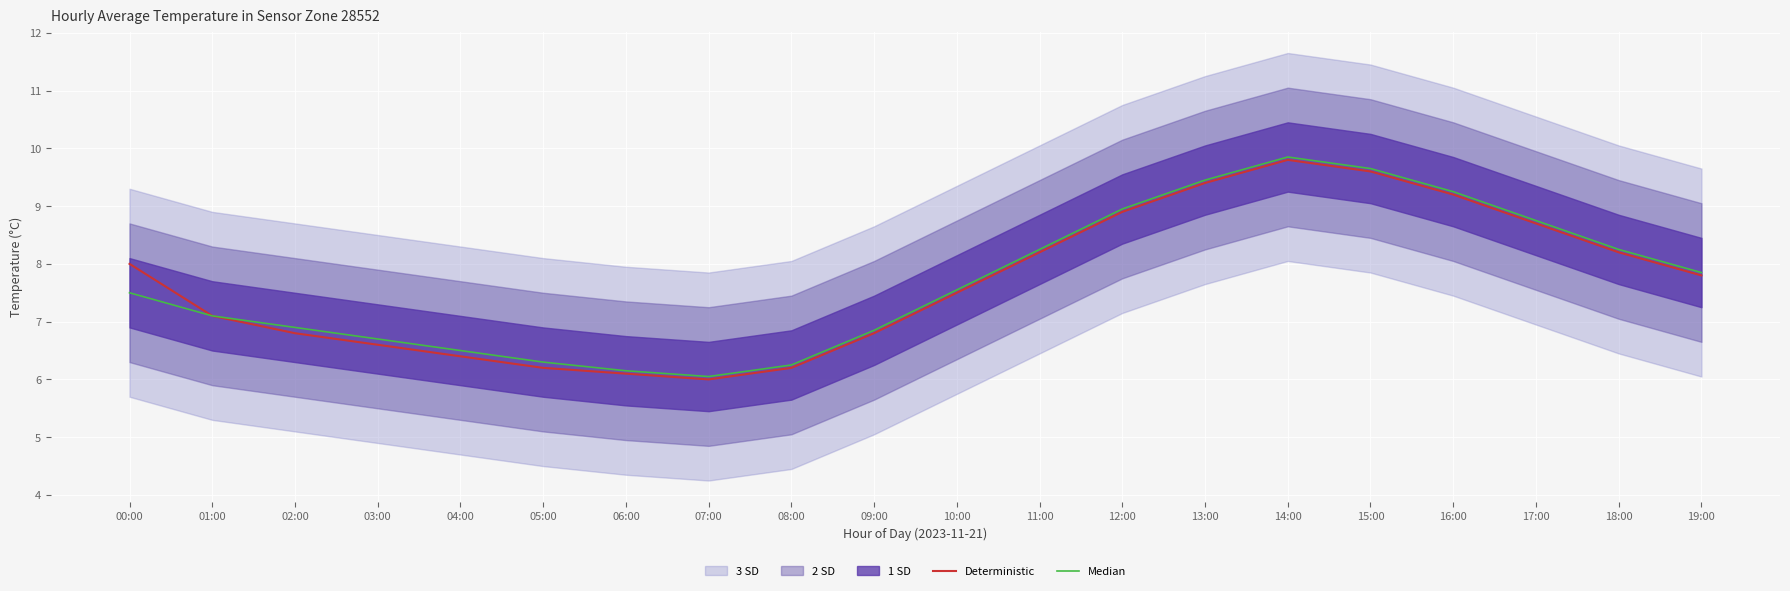

Where does the Deterministic series first go above 7?

00:00